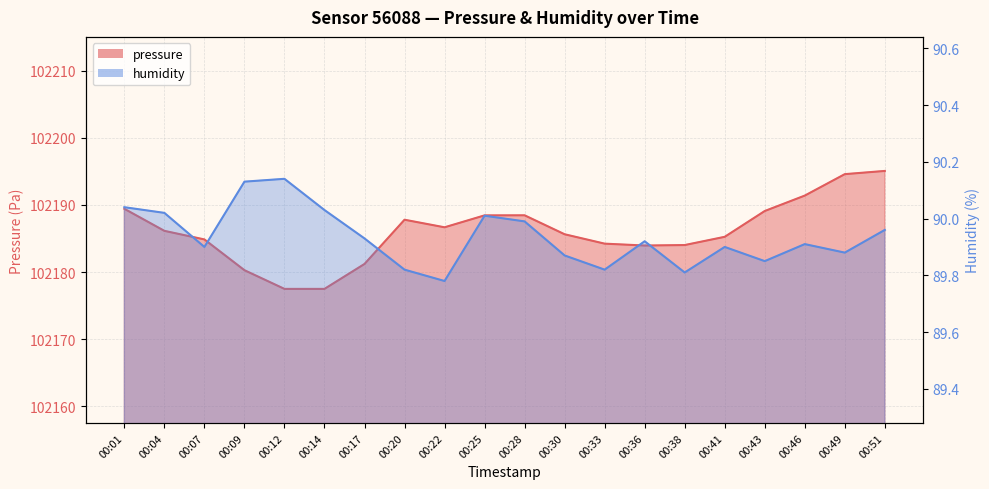

Does the chart display data point markers on the line(s)?

No